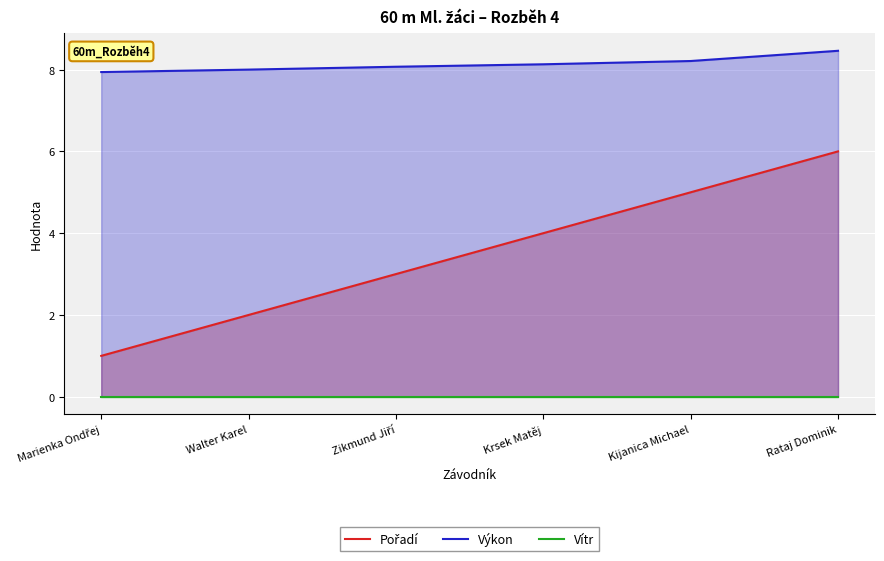

Which series changed the most between Krsek Matěj and Rataj Dominik?

Pořadí